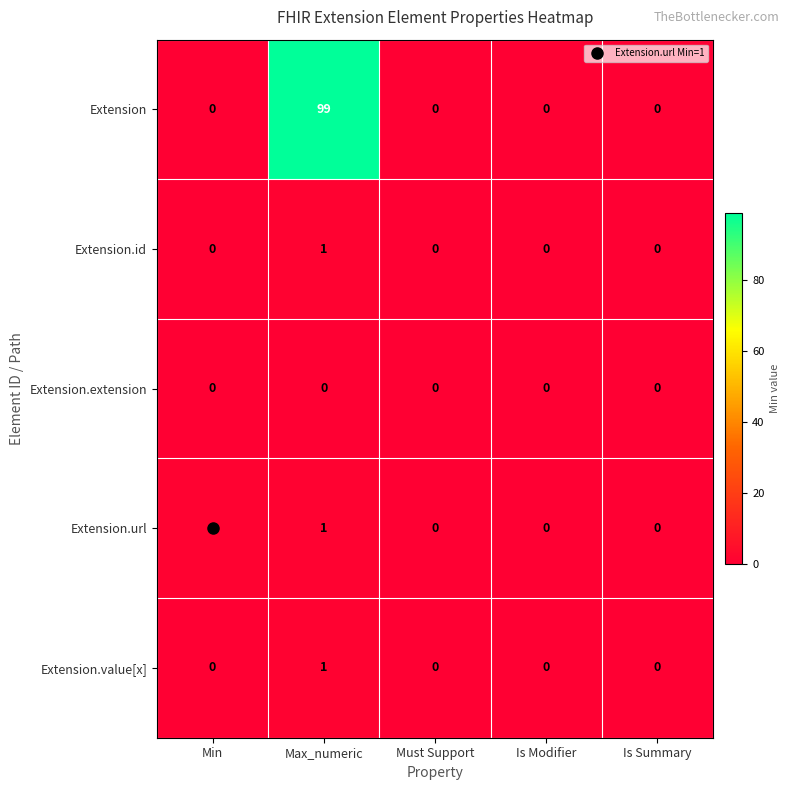

True or false: Extension has a value of 31 at Is Summary.

False